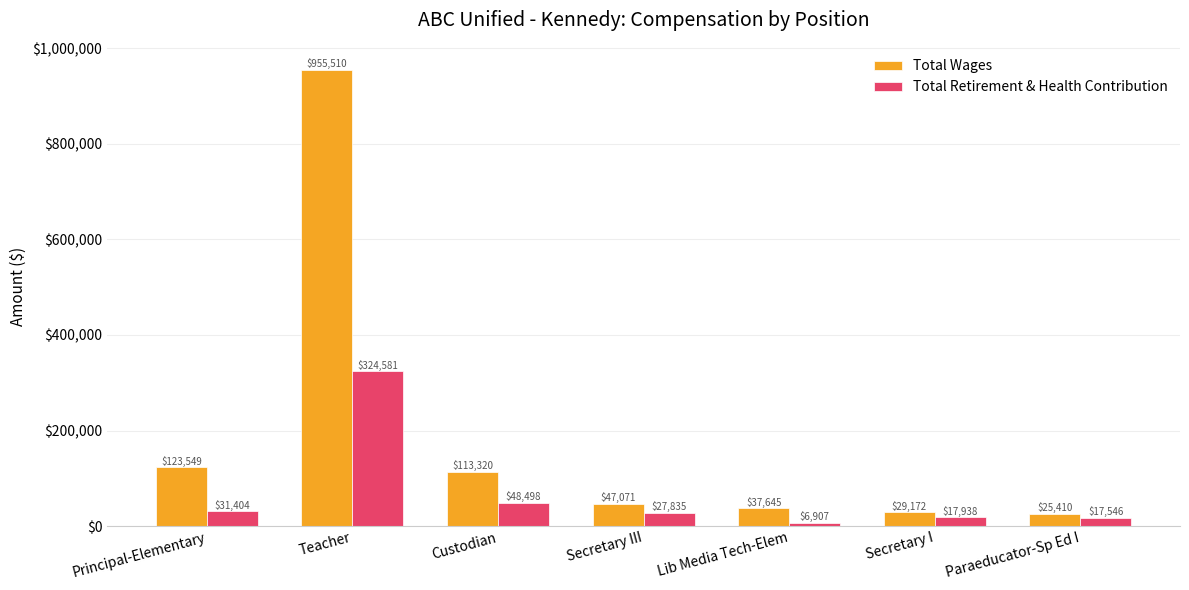

Reading left to right, extract all data points from this chart.

Total Wages: 123549	955510	113320	47071	37645	29172	25410
Total Retirement & Health Contribution: 31404	324581	48498	27835	6907	17938	17546